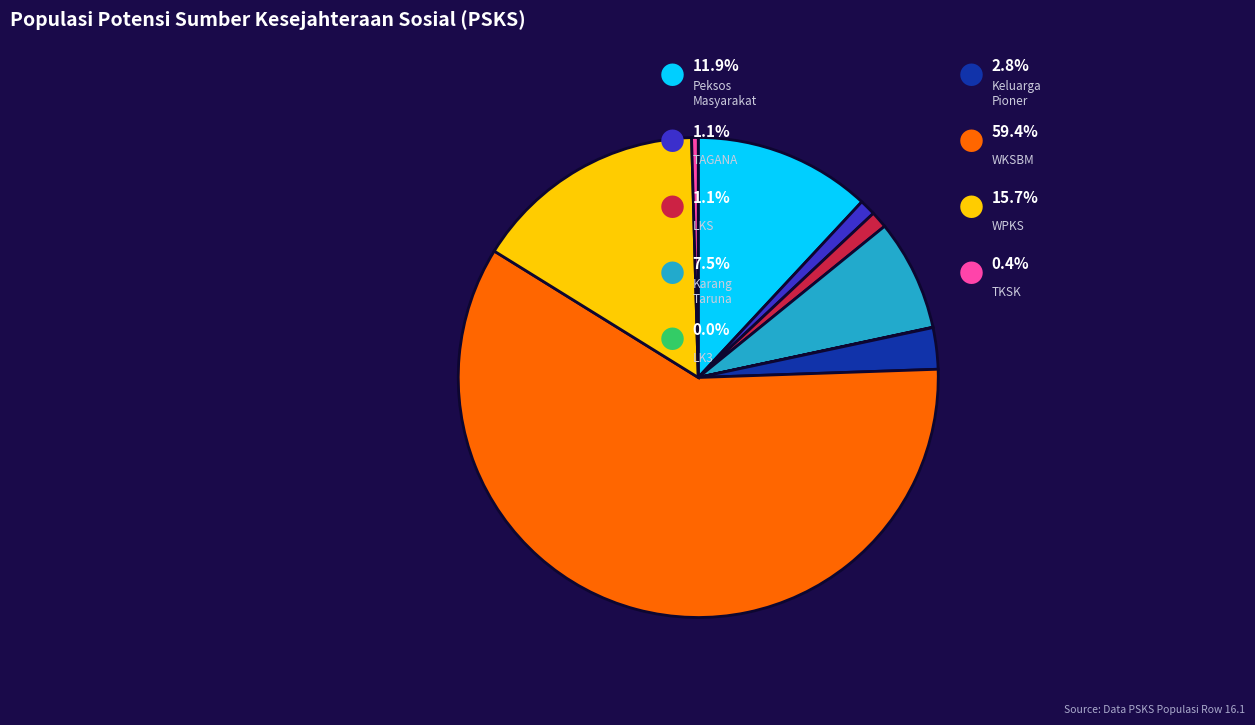

Is there any slice that represents more than half of the pie?

Yes